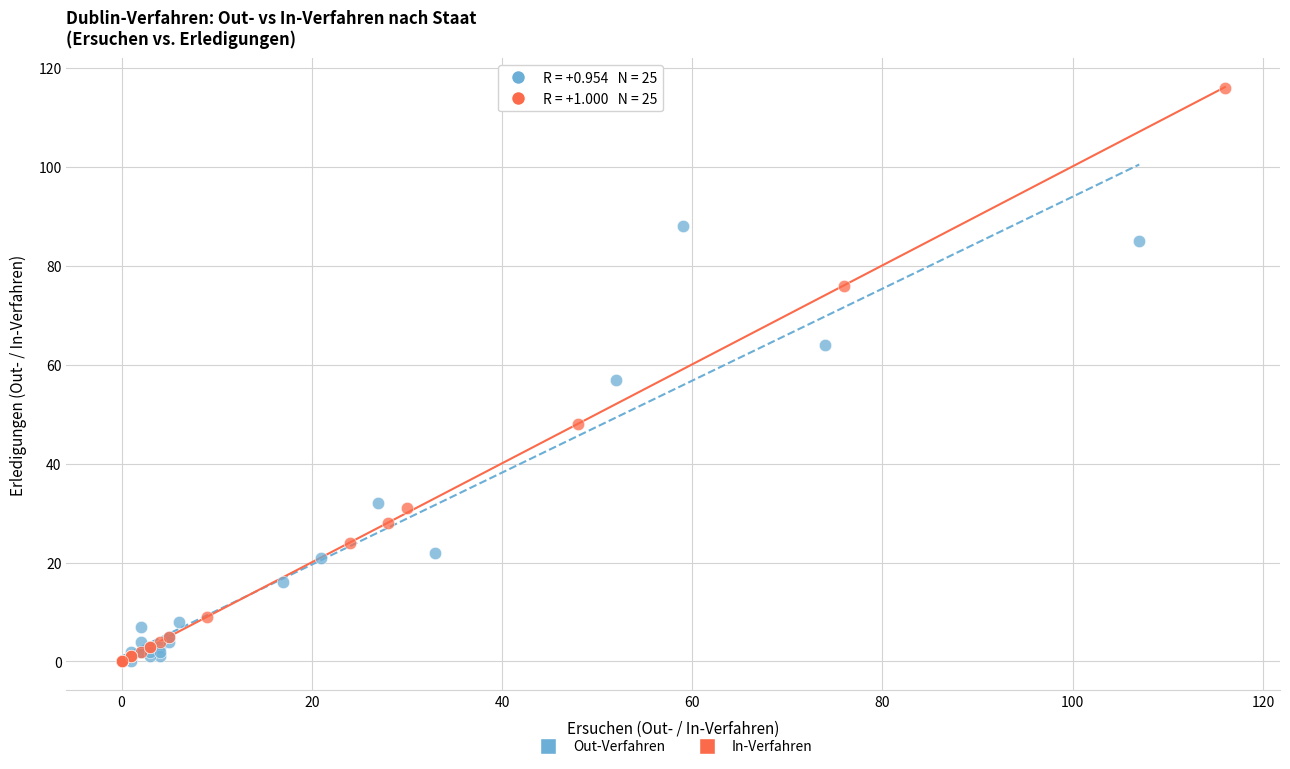

Which series has the widest spread of Y values?

In-Verfahren